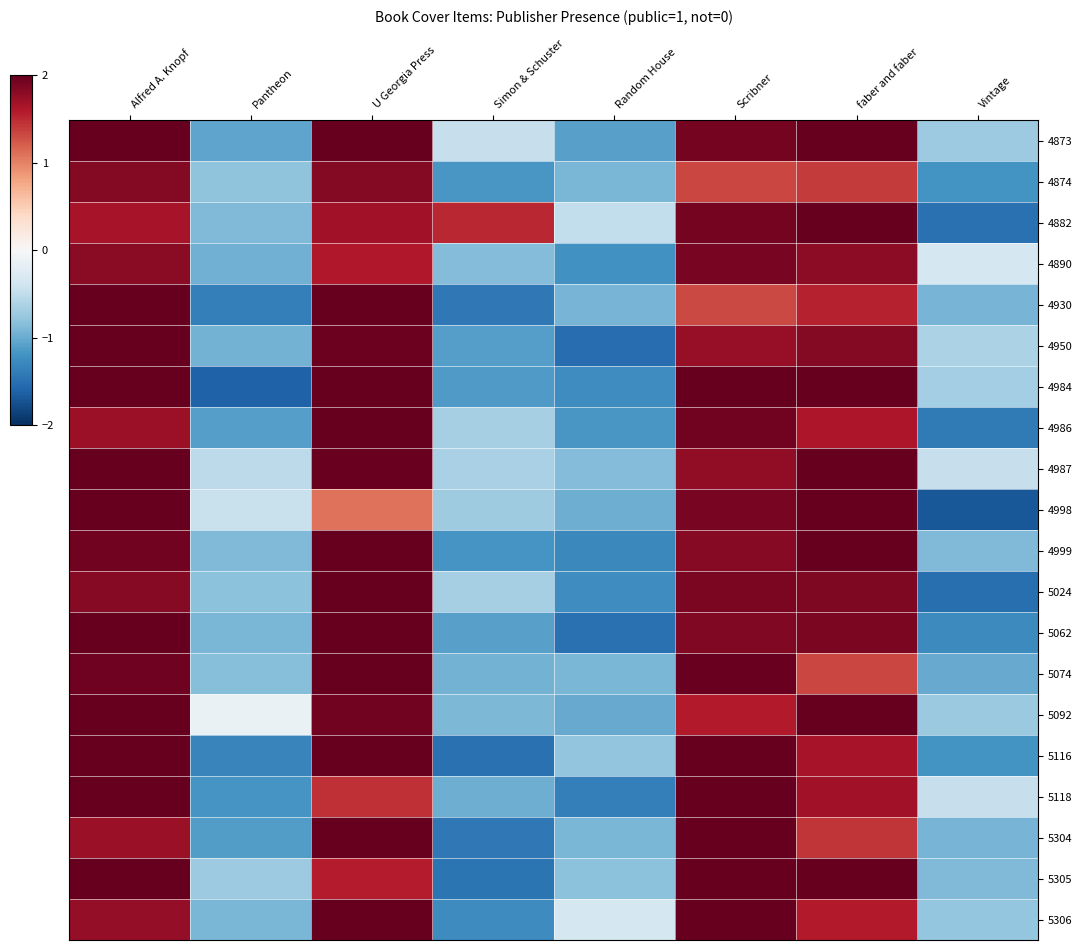

Rank the series at Alfred A. Knopf from highest to lowest value.

4987, 5116, 4950, 4873, 4984, 5062, 5305, 5118, 5092, 4930, 4998, 5074, 4999, 4874, 5024, 4890, 5306, 5304, 4986, 4882